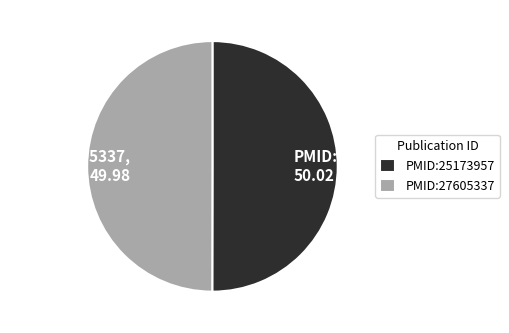

Is the sum of PMID:25173957 and PMID:27605337 greater than half?

Yes